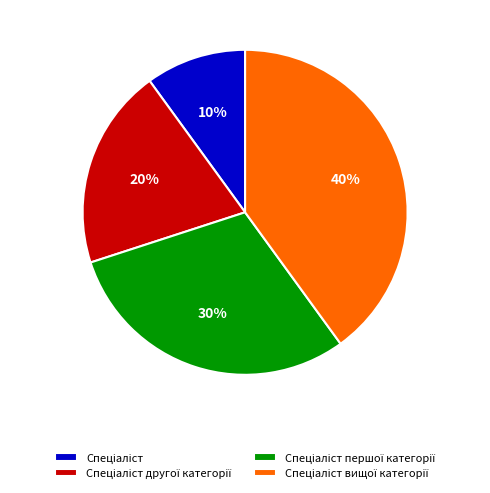

To the nearest percent, what is the average slice percentage?

25%